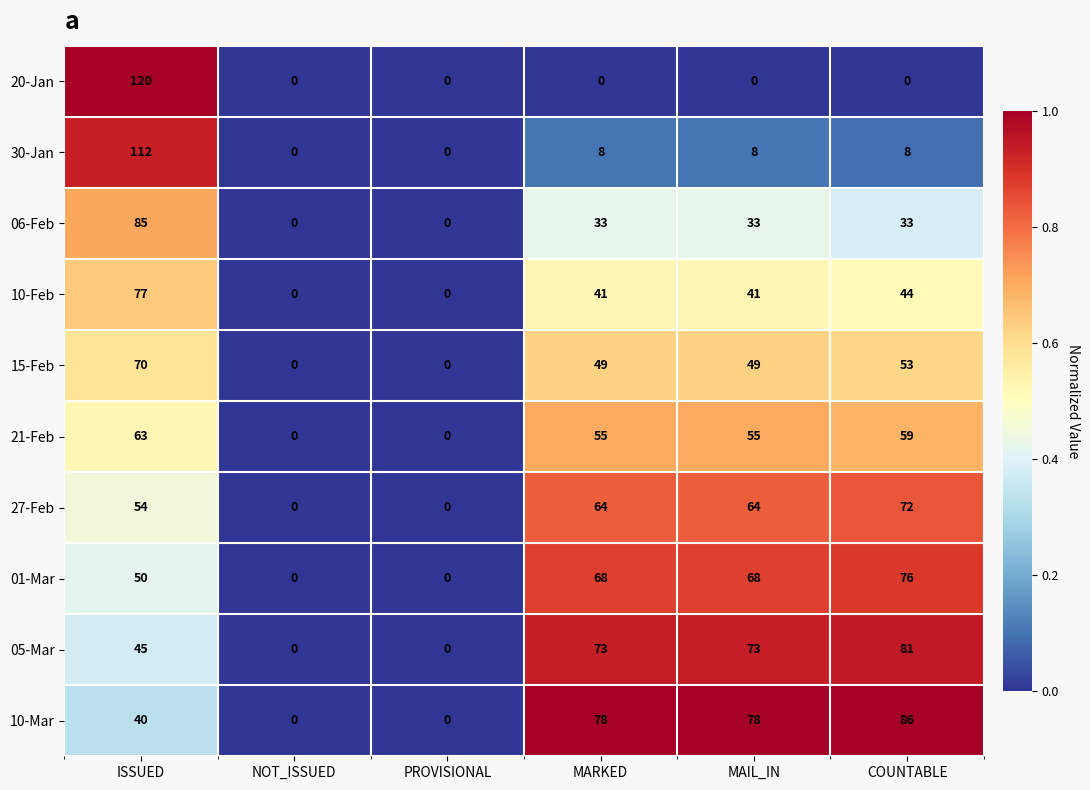

The 21-Feb series shows 74 at MAIL_IN. True or false?

False